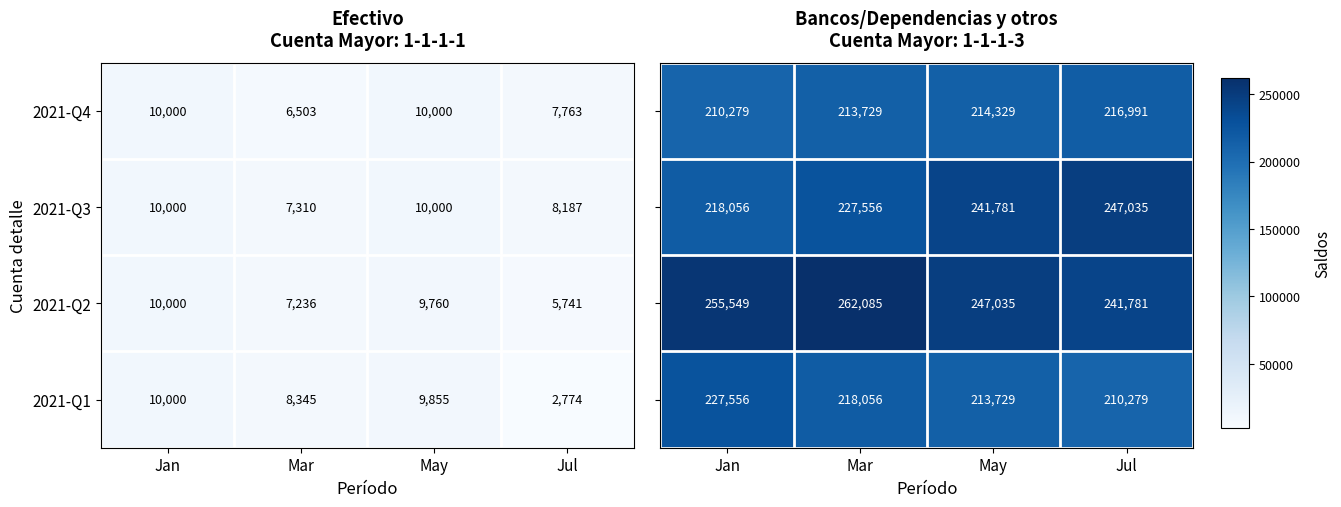

Where is 2021-Q3 nearest to the value 8655?

Jul